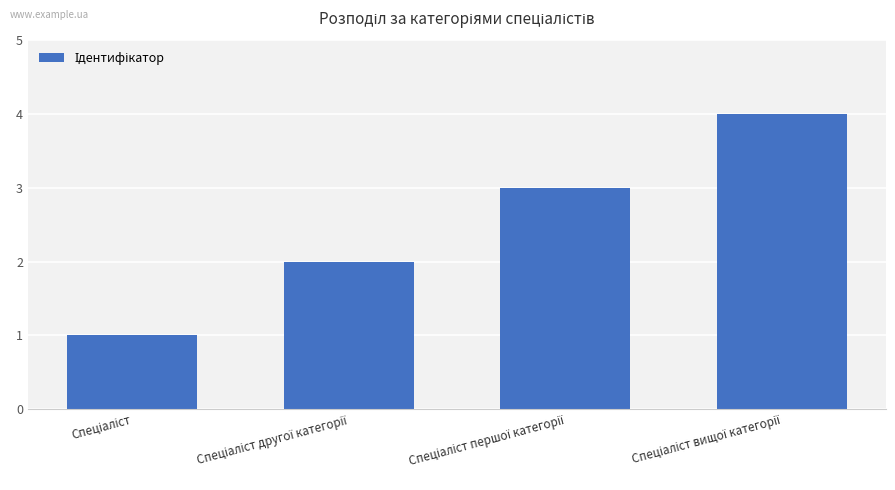

Count the number of data series in this chart.

1